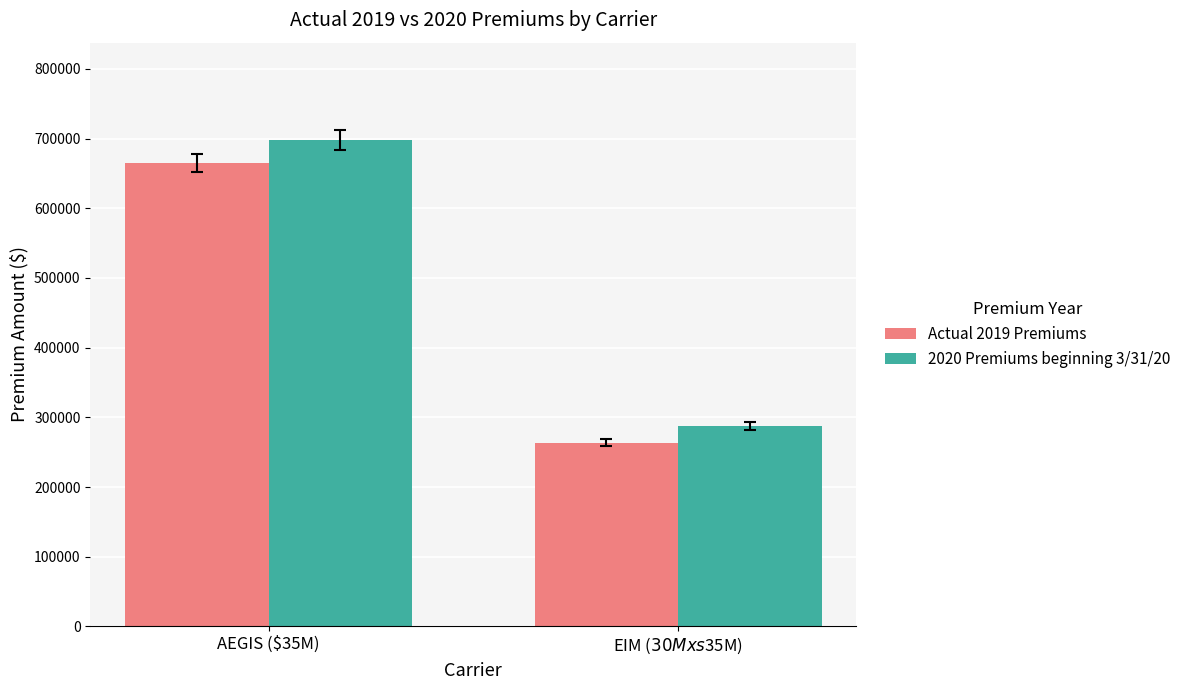

Reading right to left, what are all the values shown in this chart?

Actual 2019 Premiums: EIM ($30M xs $35M)=263550	AEGIS ($35M)=665000
2020 Premiums beginning 3/31/20: EIM ($30M xs $35M)=287177	AEGIS ($35M)=698000